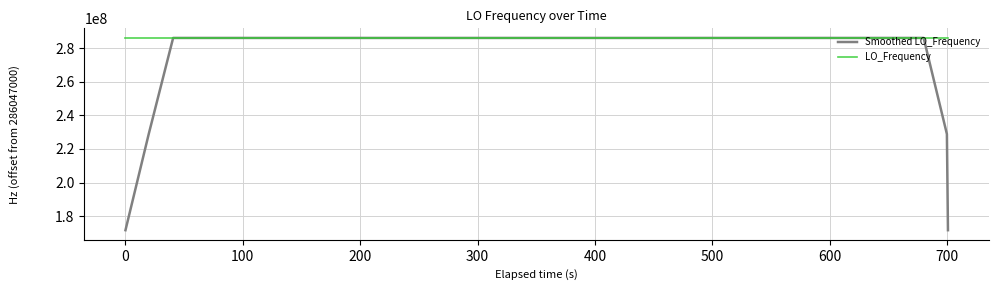

What is the highest value of the LO_Frequency series?

286047001.1